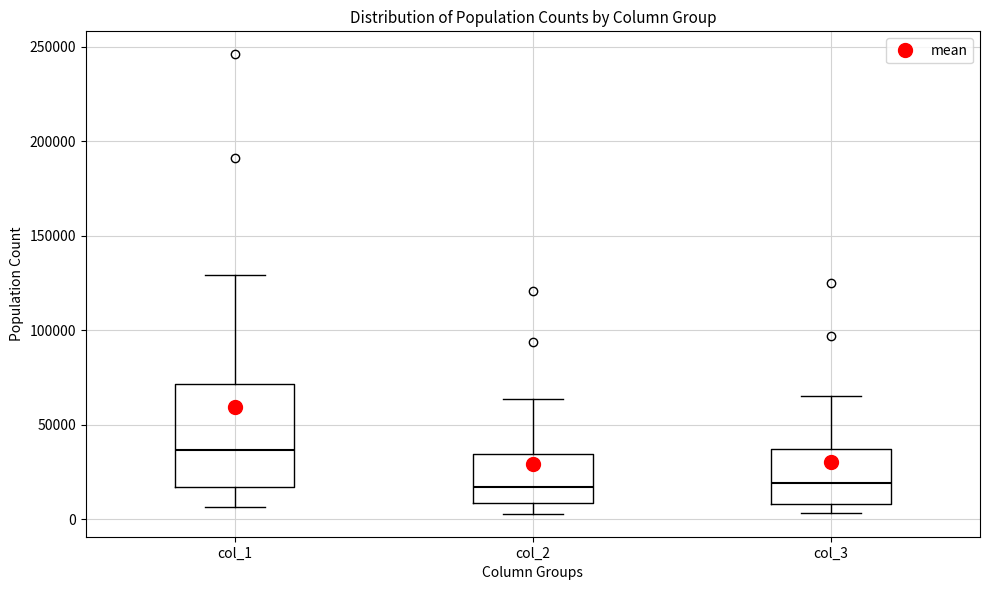

Where does the upper whisker of the box for col_3 end on the y-axis? The values are not printed on the chart, so give them approximately, as read against the axis.

65000